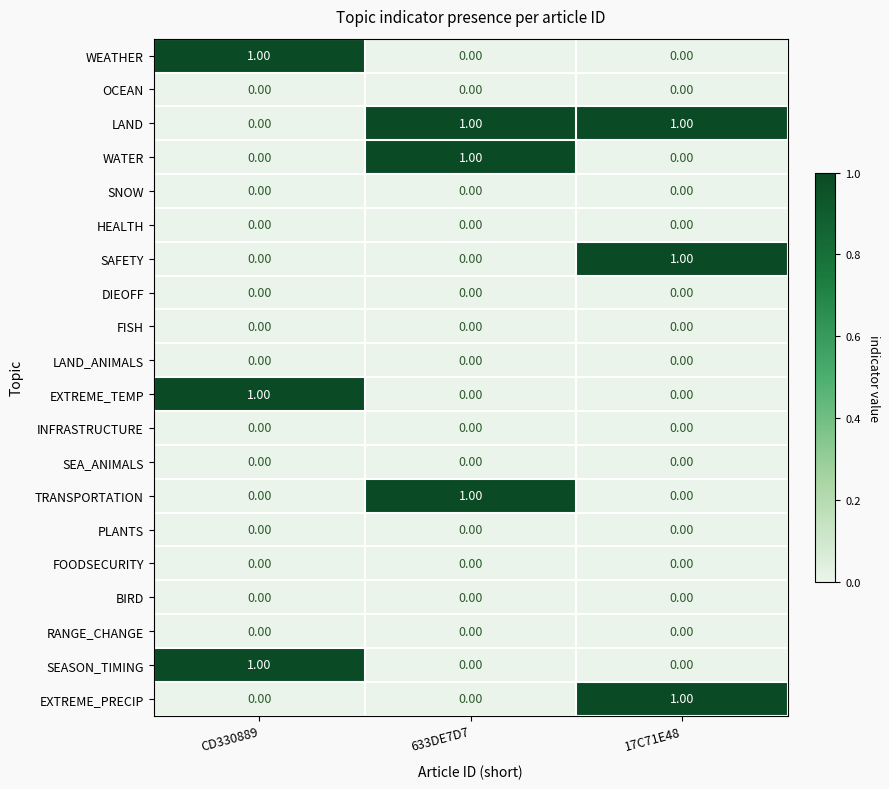

Which series has the largest total across all categories?

LAND